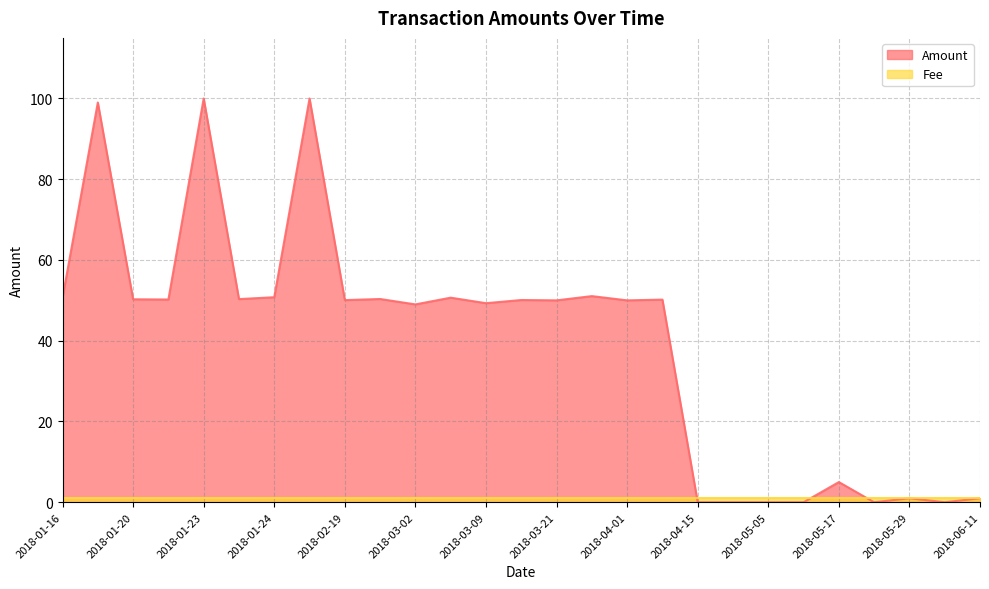

Which series has the widest spread of values?

Amount